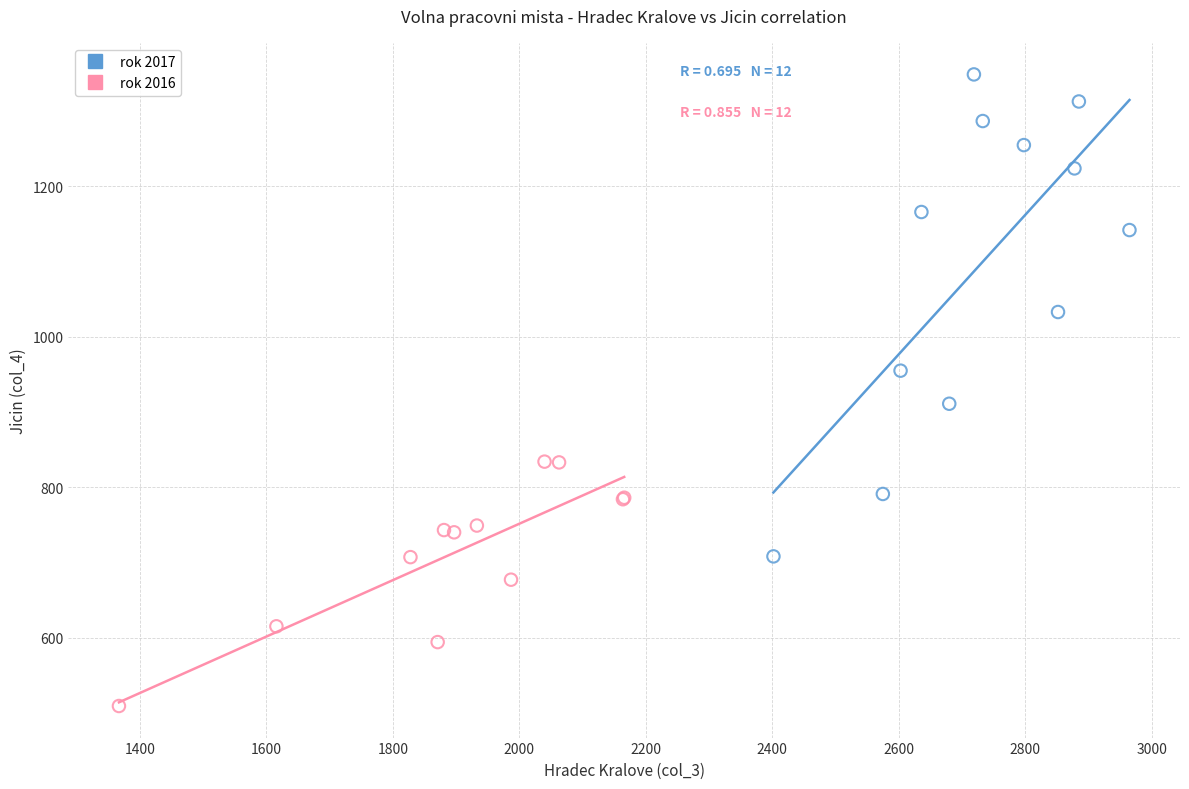

Which series reaches the maximum Y coordinate?

rok 2017